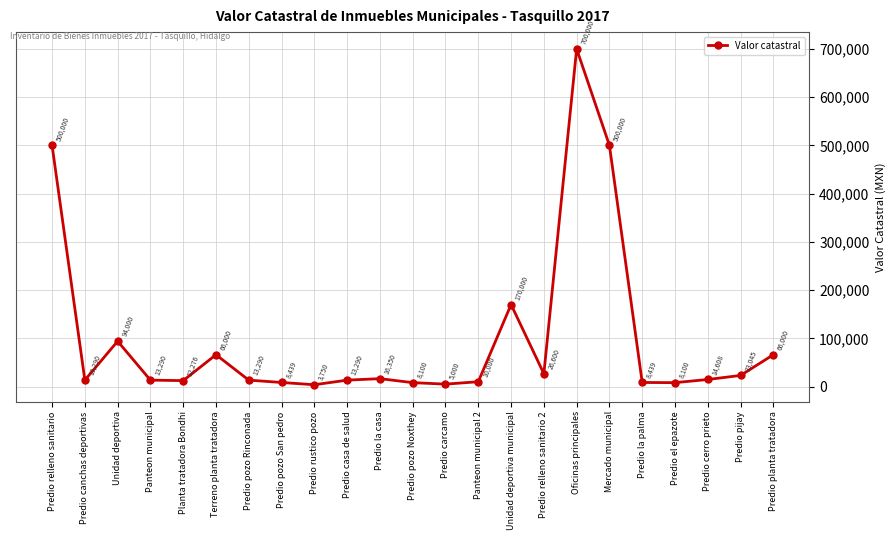

Read the value at Mercado municipal.

500000